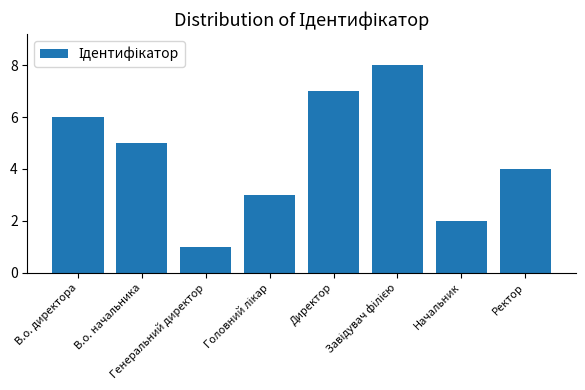

How many categories are shown in the chart?

8